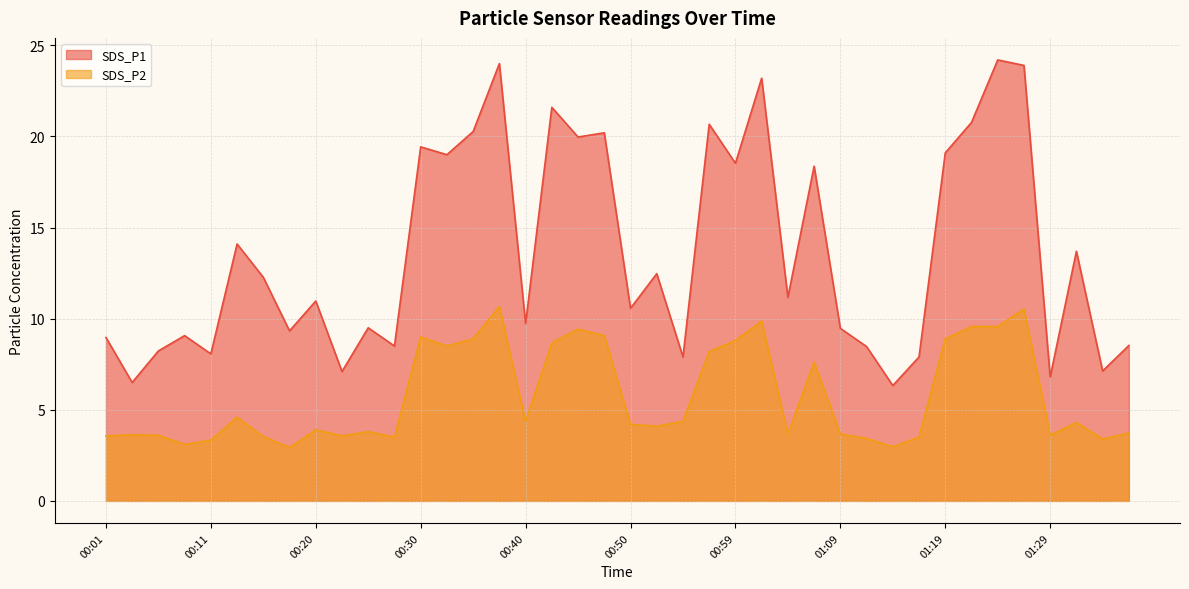

Which series has the widest spread of values?

SDS_P1